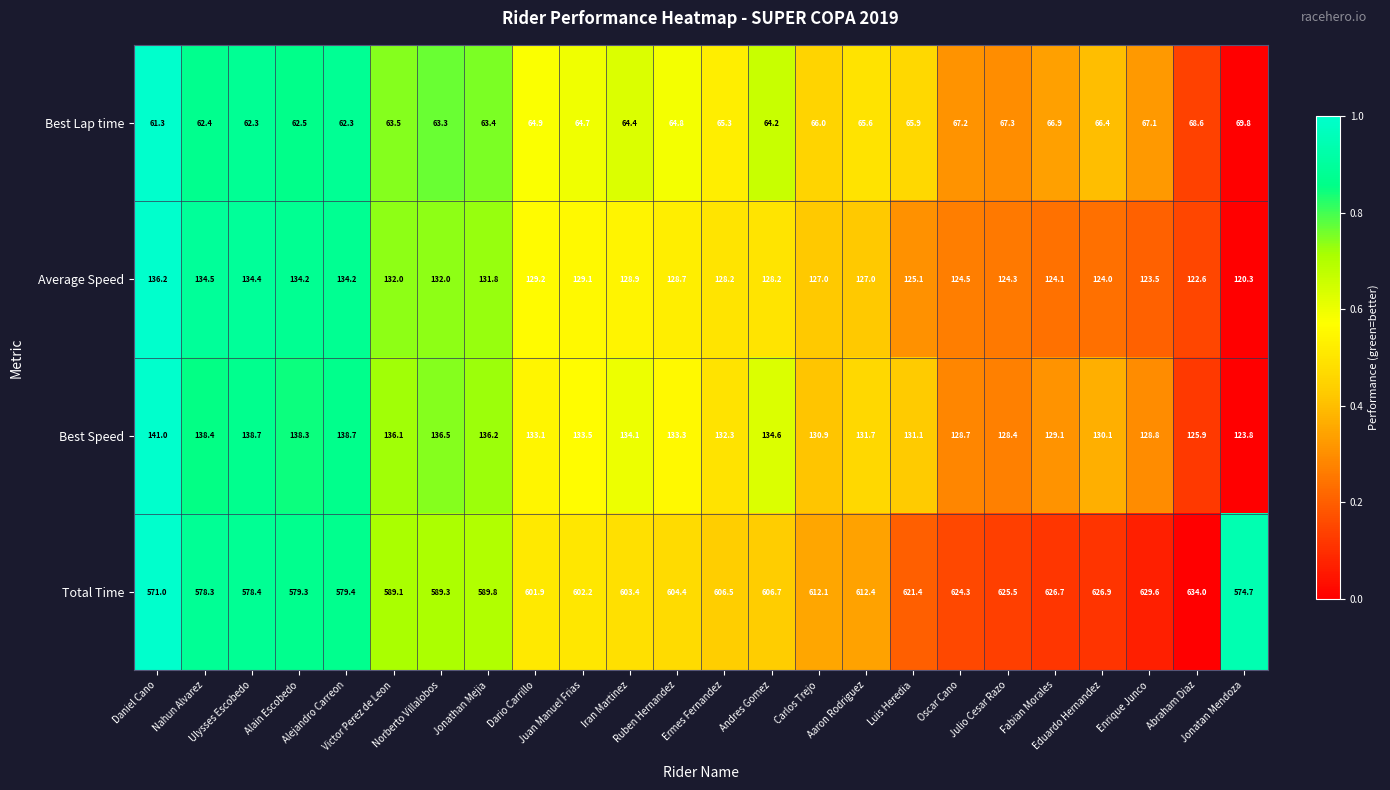

List the series in order of their peak value, lowest first.

Best Lap time, Average Speed, Best Speed, Total Time